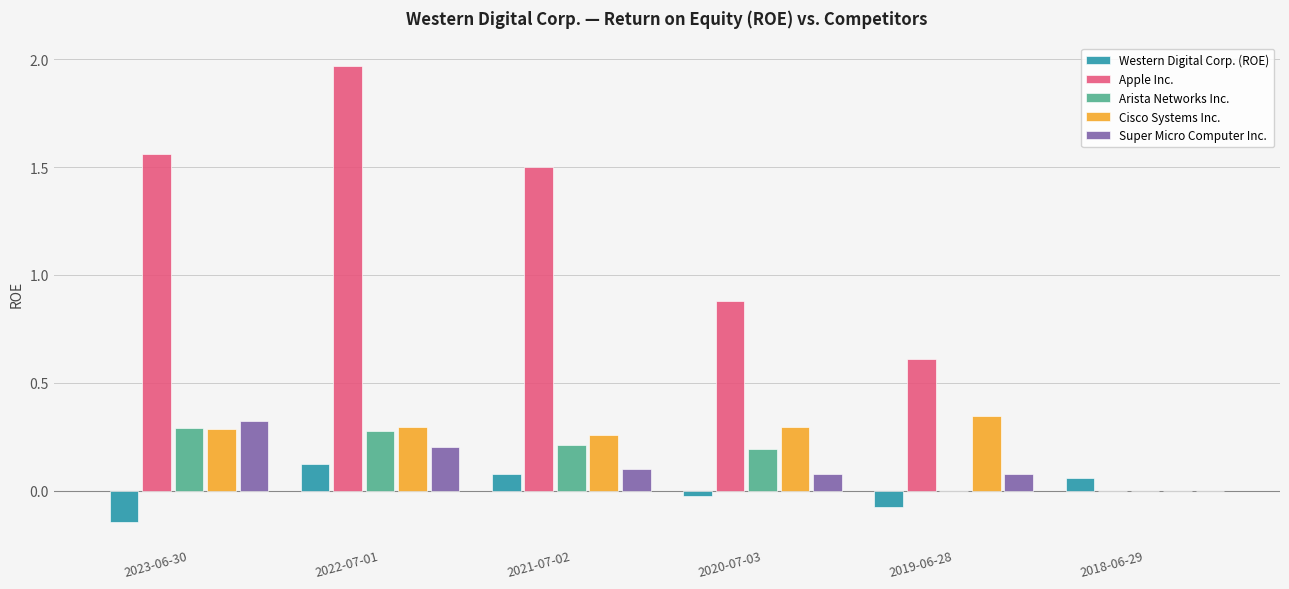

Which series has the largest total across all categories?

Apple Inc.